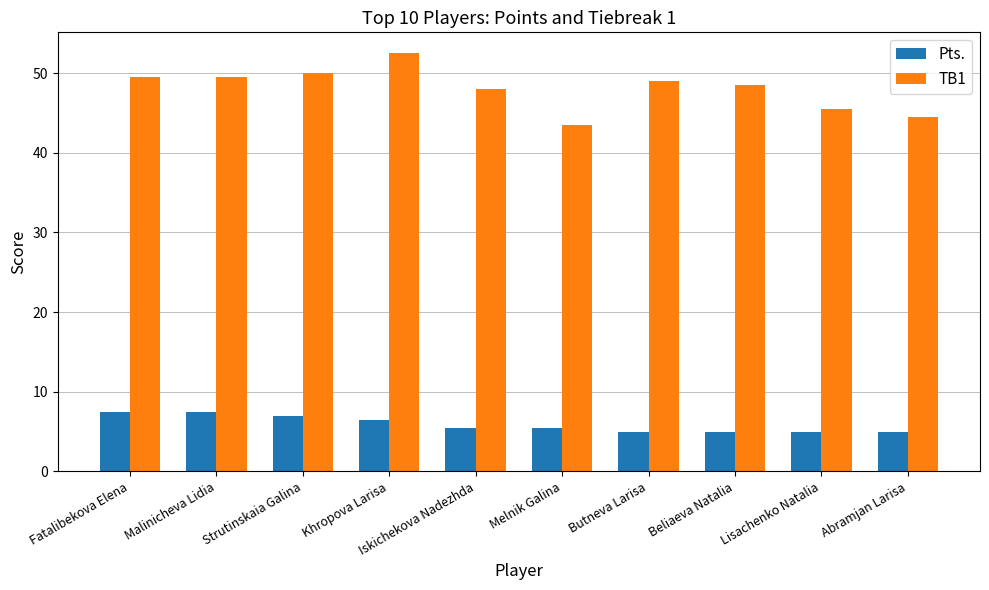

Rank the series by their maximum value, from lowest to highest.

Pts., TB1